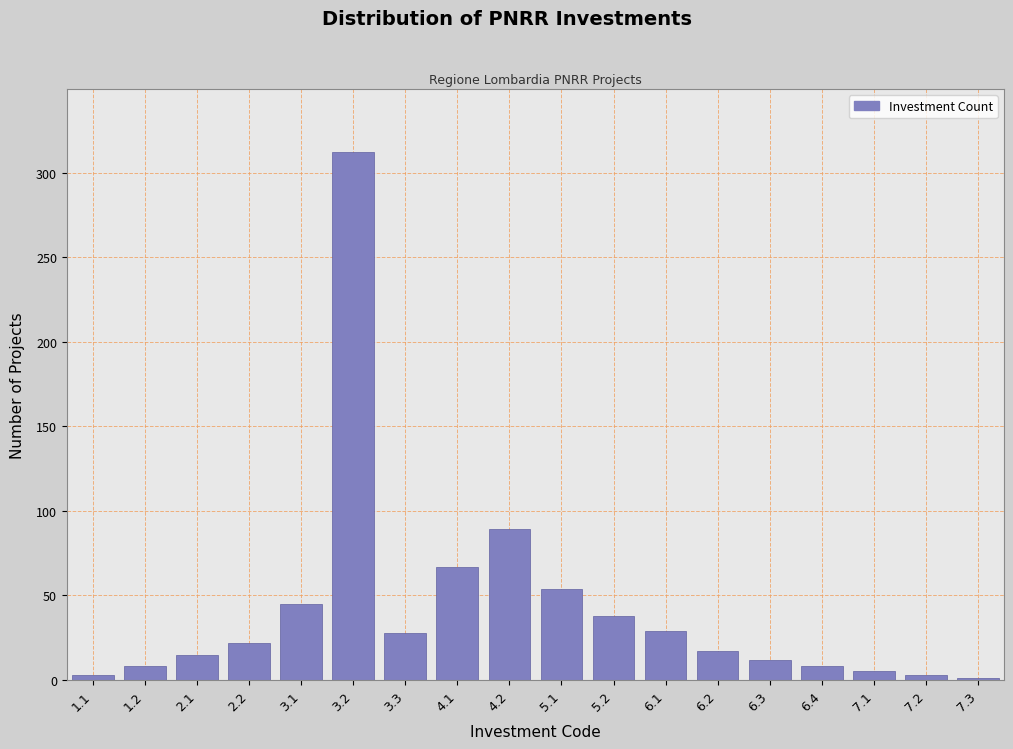

Between 6.2 and 3.2, which is larger?

3.2